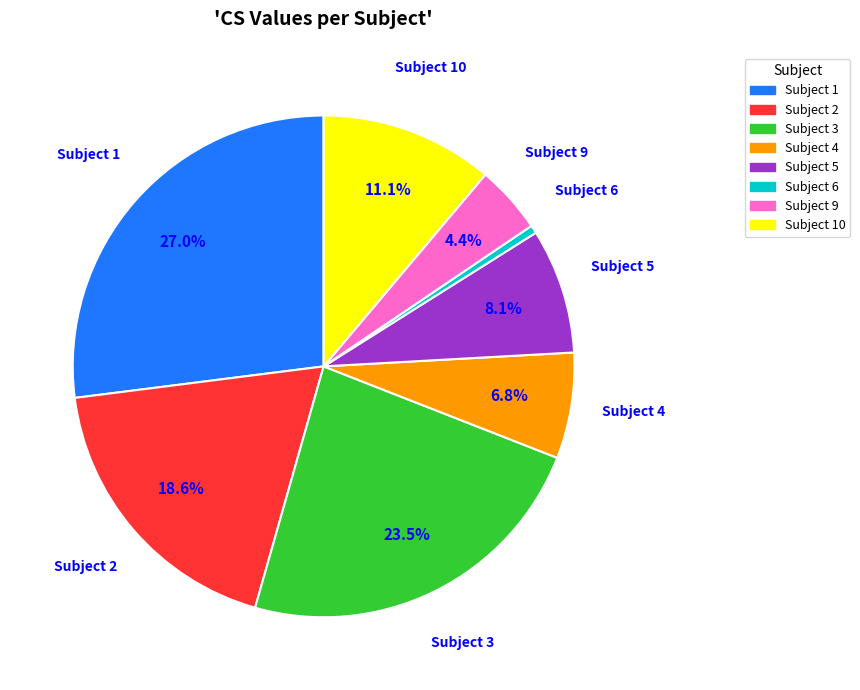

Count the number of slices in the pie.

8